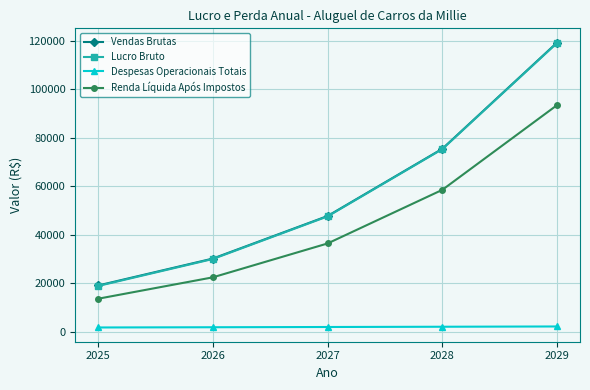

At which label is Lucro Bruto closest to 68994?

2028